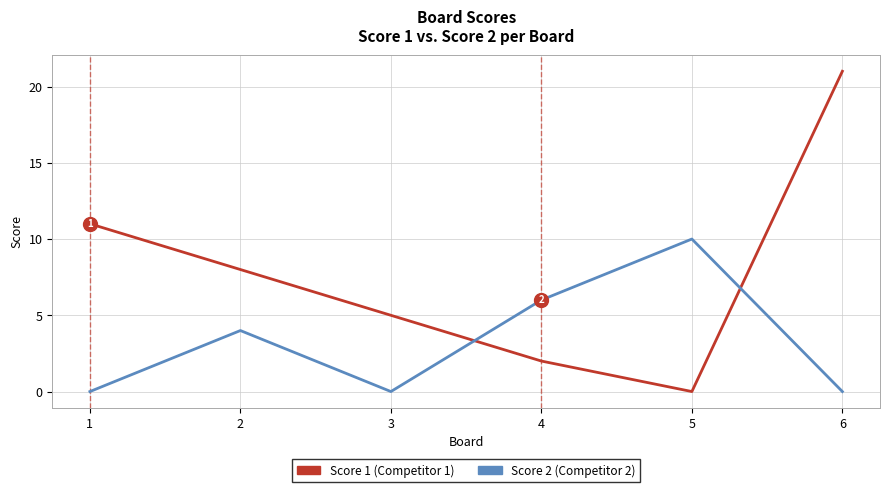

Count the number of categories in the chart.

6